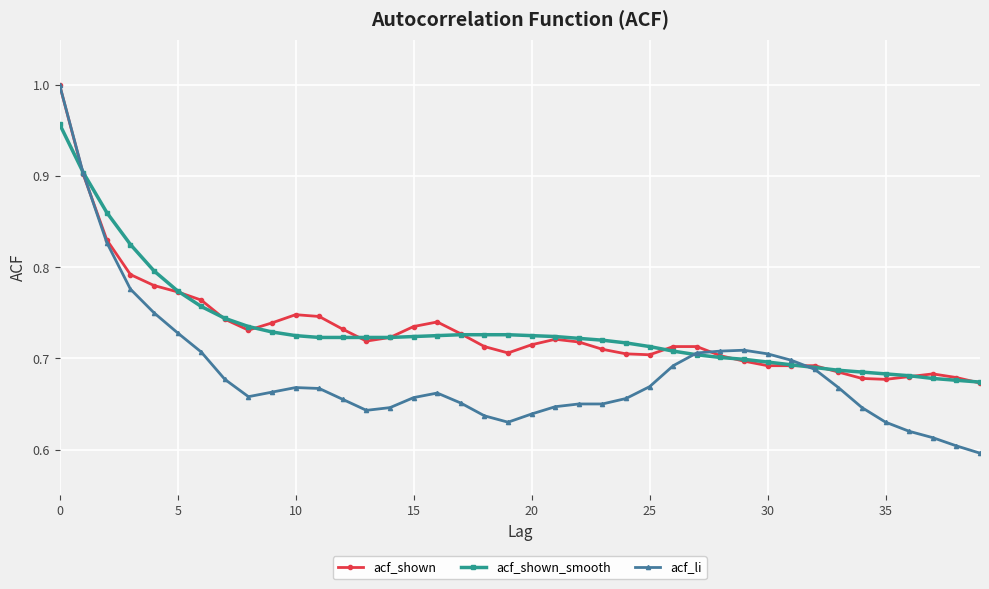

Which series has the largest range (max minus min)?

acf_li